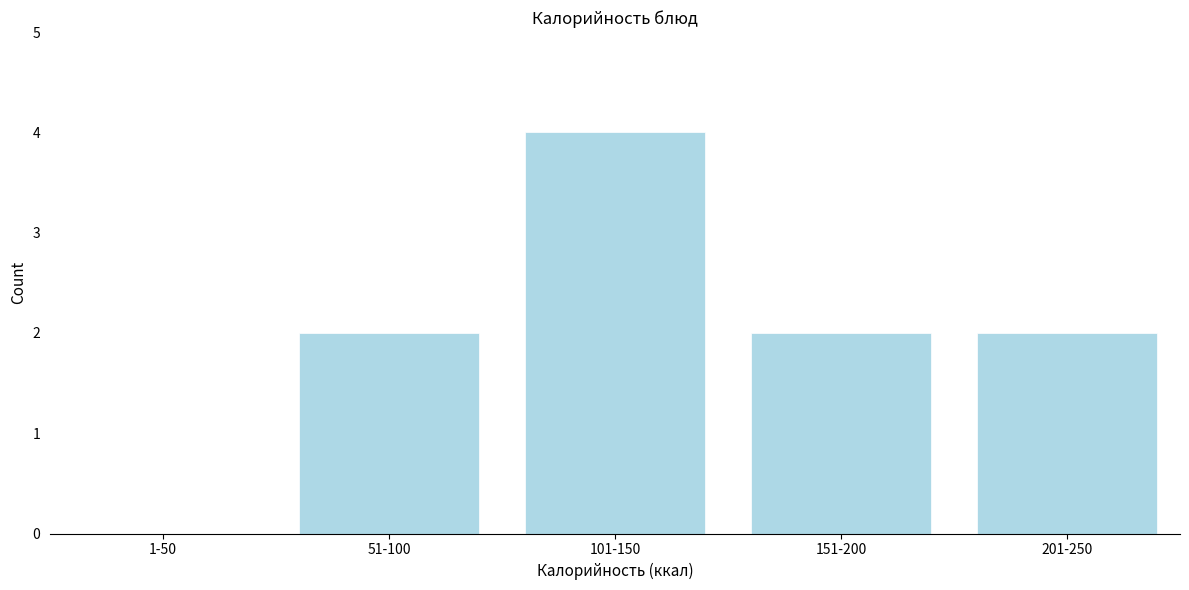

Reading left to right, transcribe all the data shown in this chart.

1-50=0	51-100=2	101-150=4	151-200=2	201-250=2